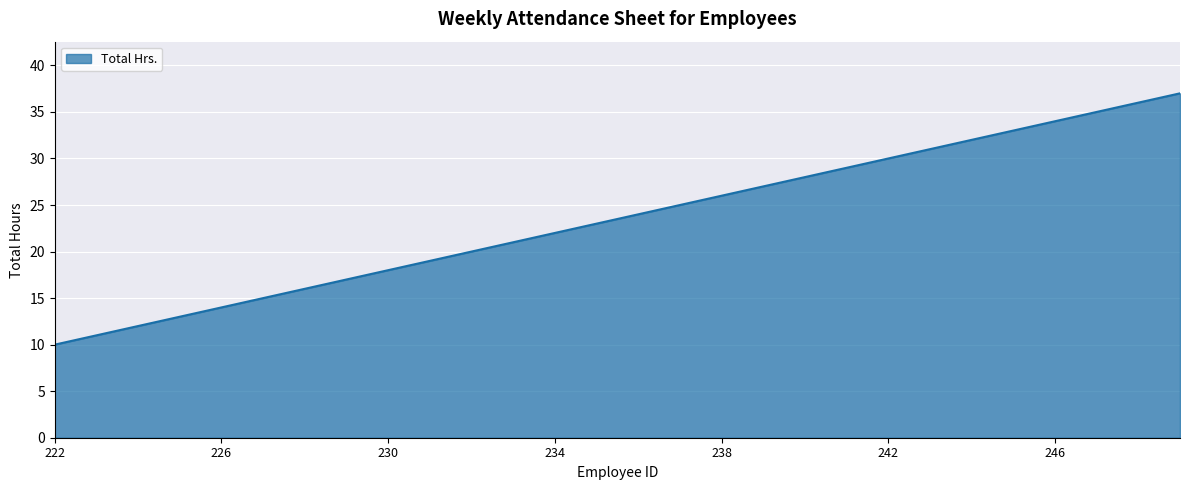

Count the number of data series in this chart.

1